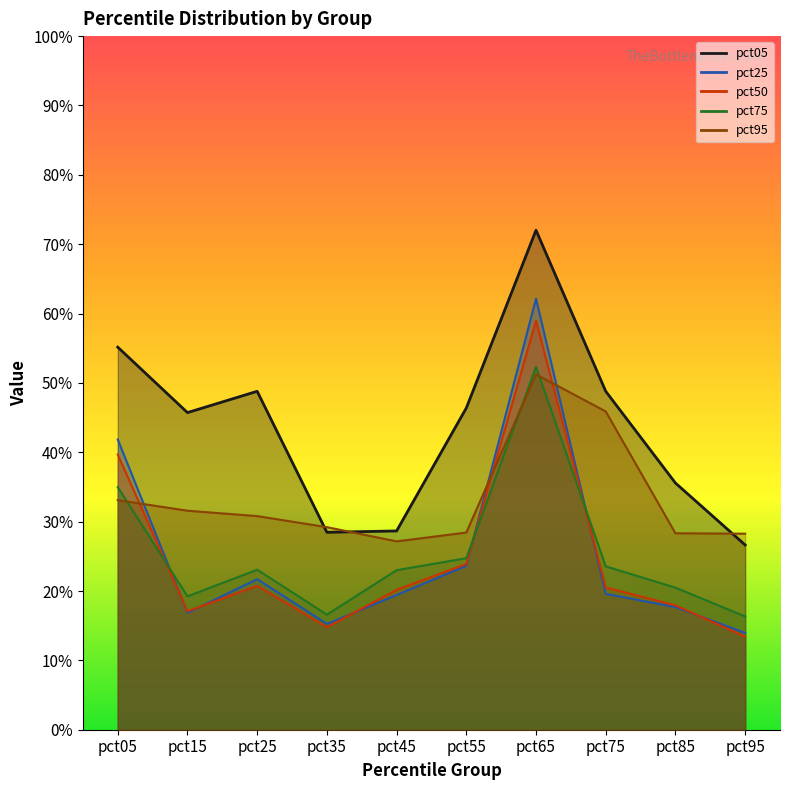

The value of pct75 at pct55 is 0.2. True or false?

True